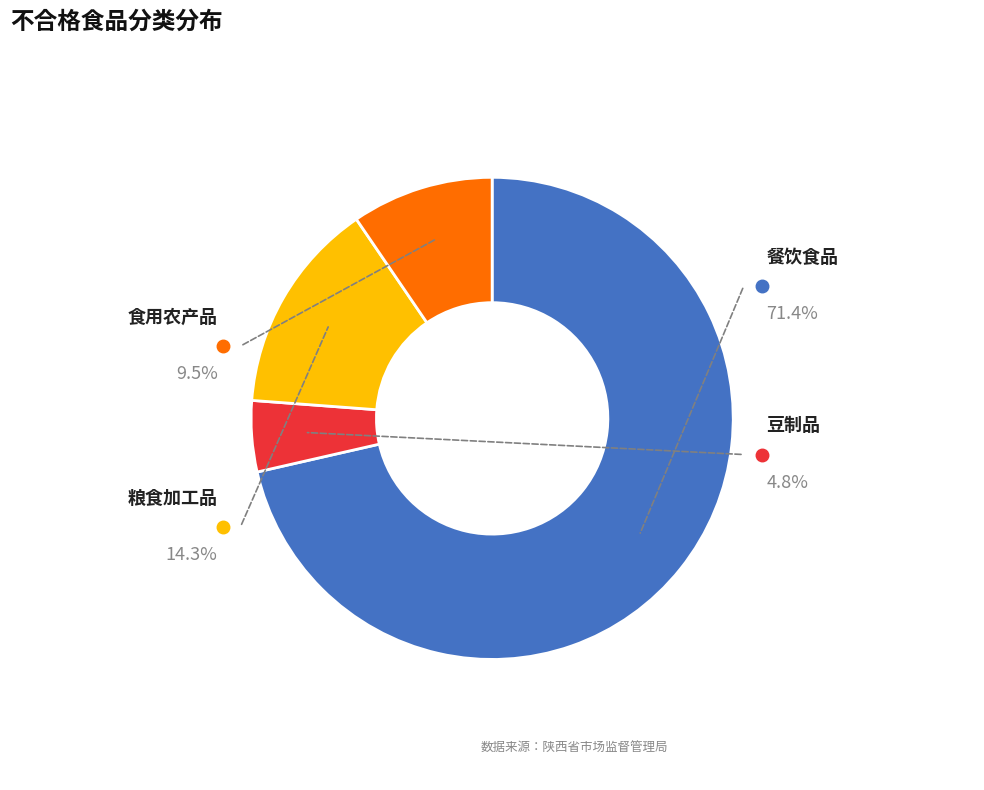

Count the number of slices in the pie.

4